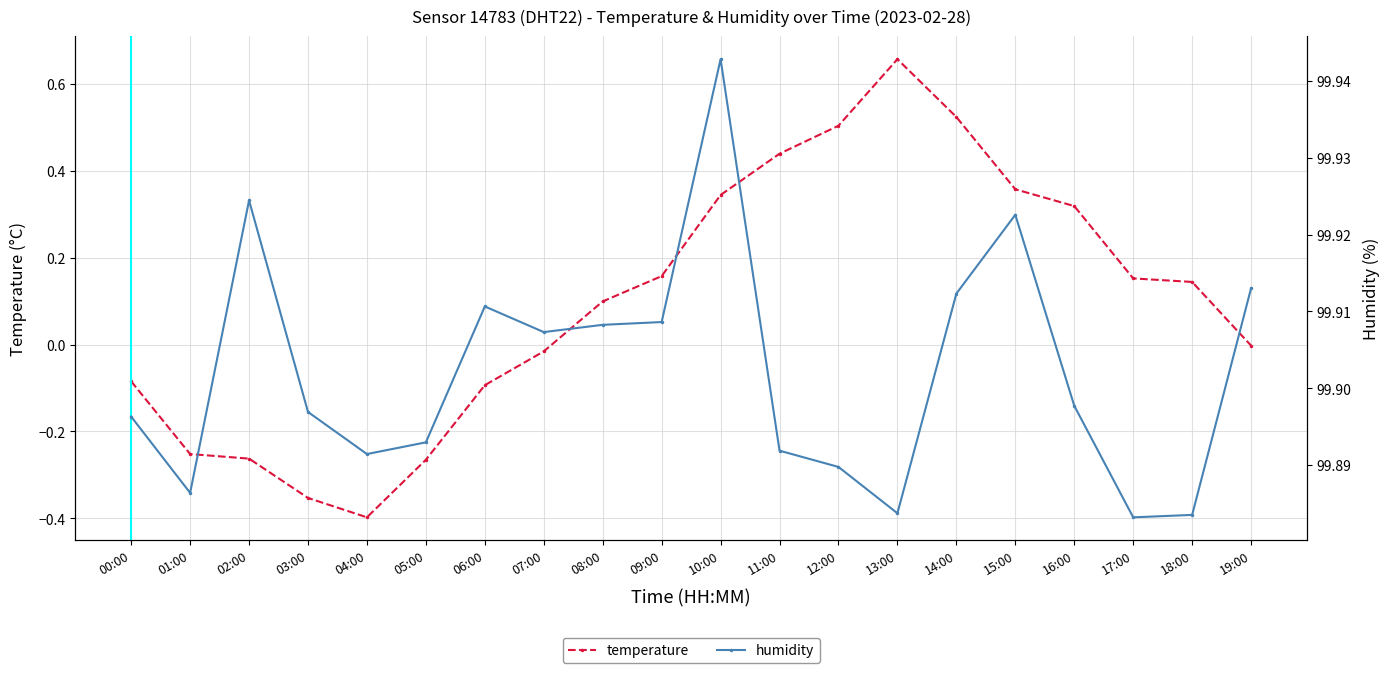

What position from the left is 19:00?

20